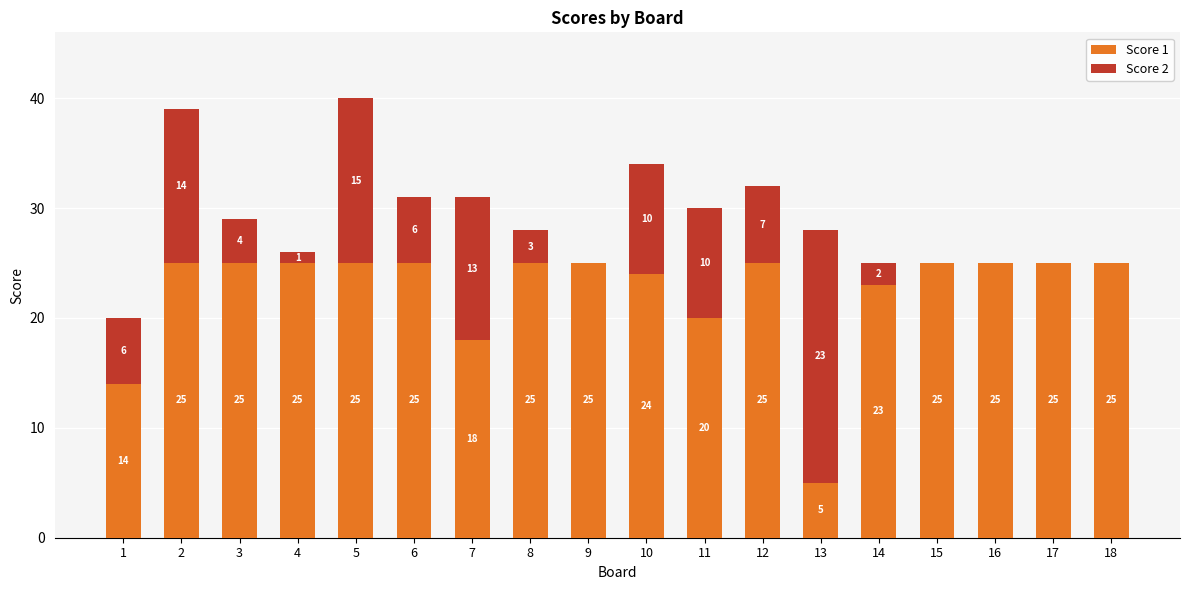

True or false: Score 1 has a value of 2 at 13.

False